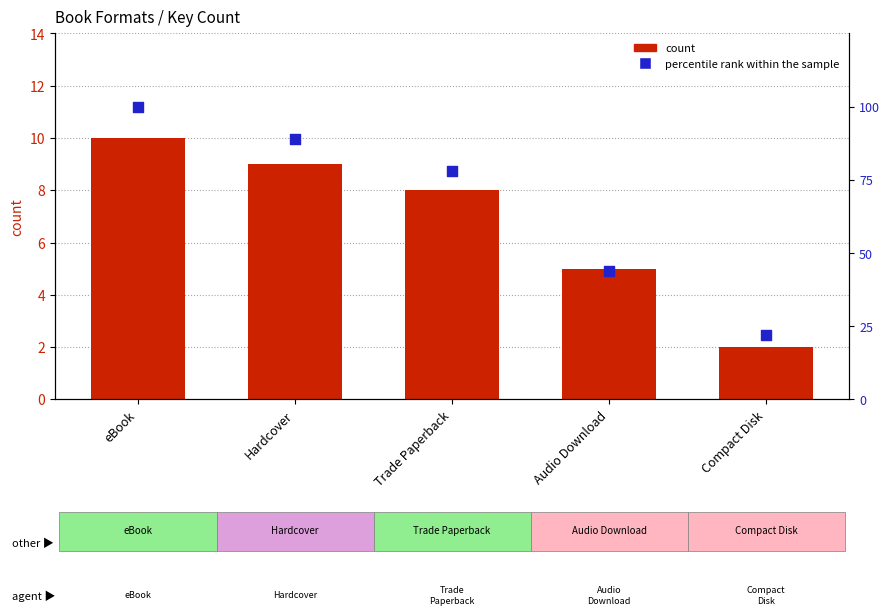

Is the value of percentile rank within the sample at Hardcover greater than the value of count at Trade Paperback?

Yes